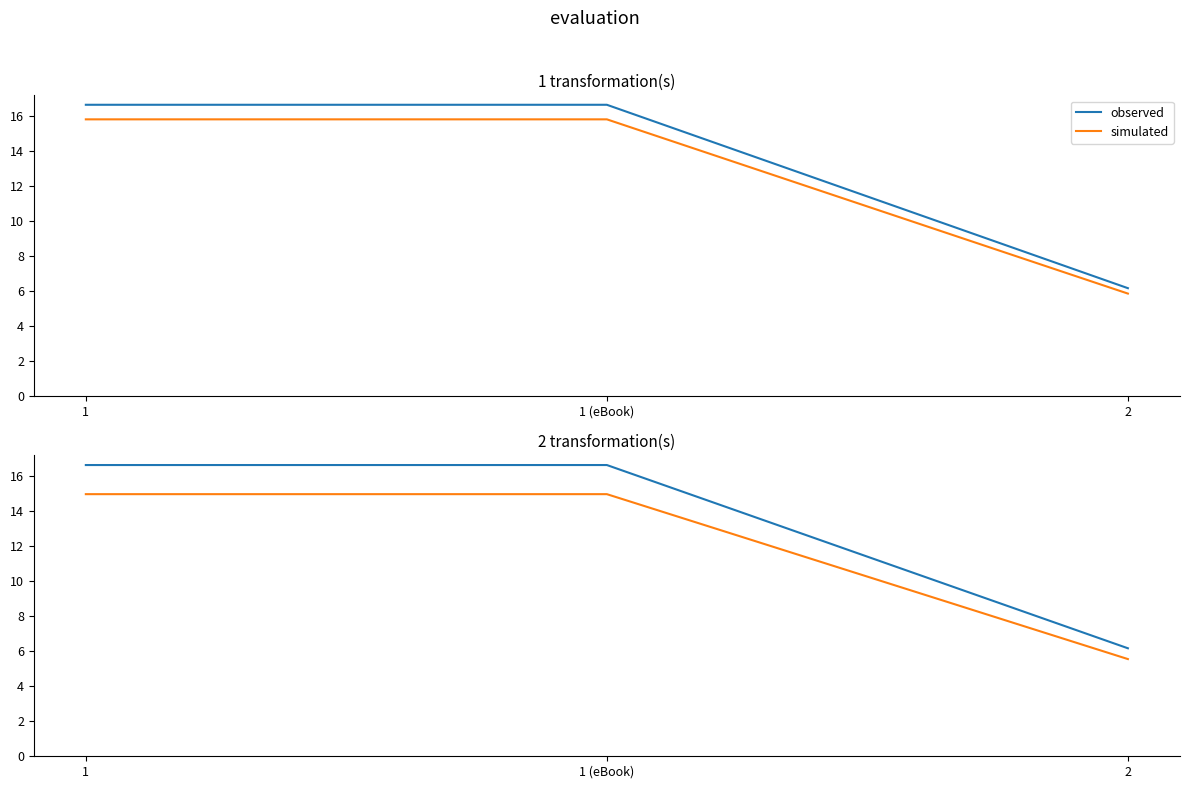

How many values in the simulated series are below 14?

1